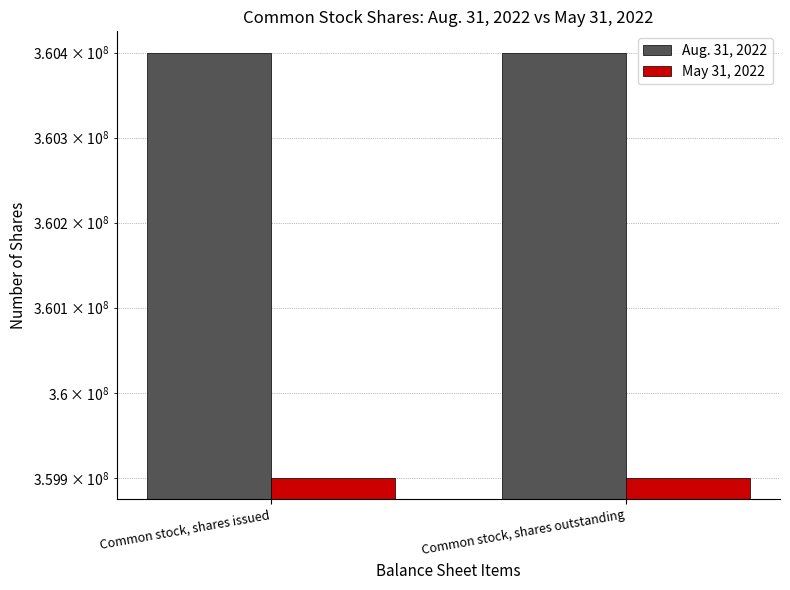

How many categories are shown in the chart?

2